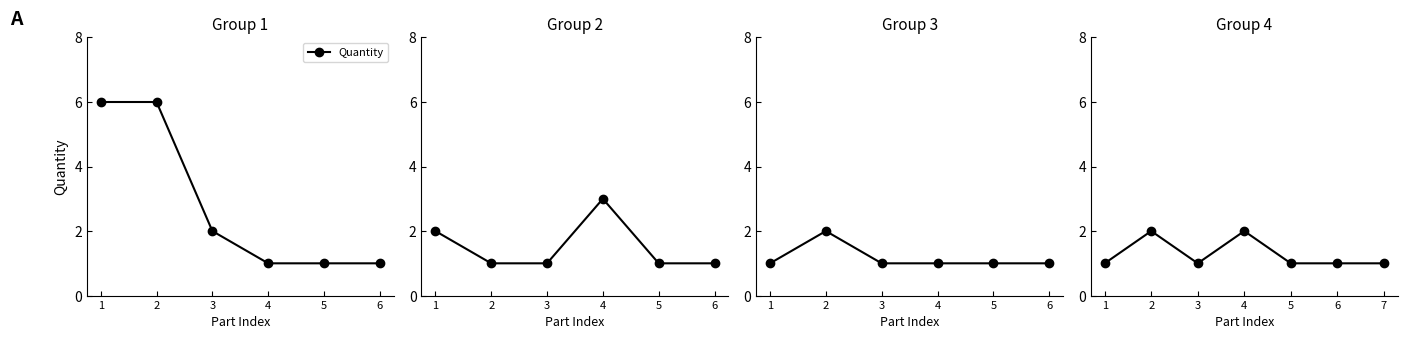

At which category does the chart reach its peak across all series?

2